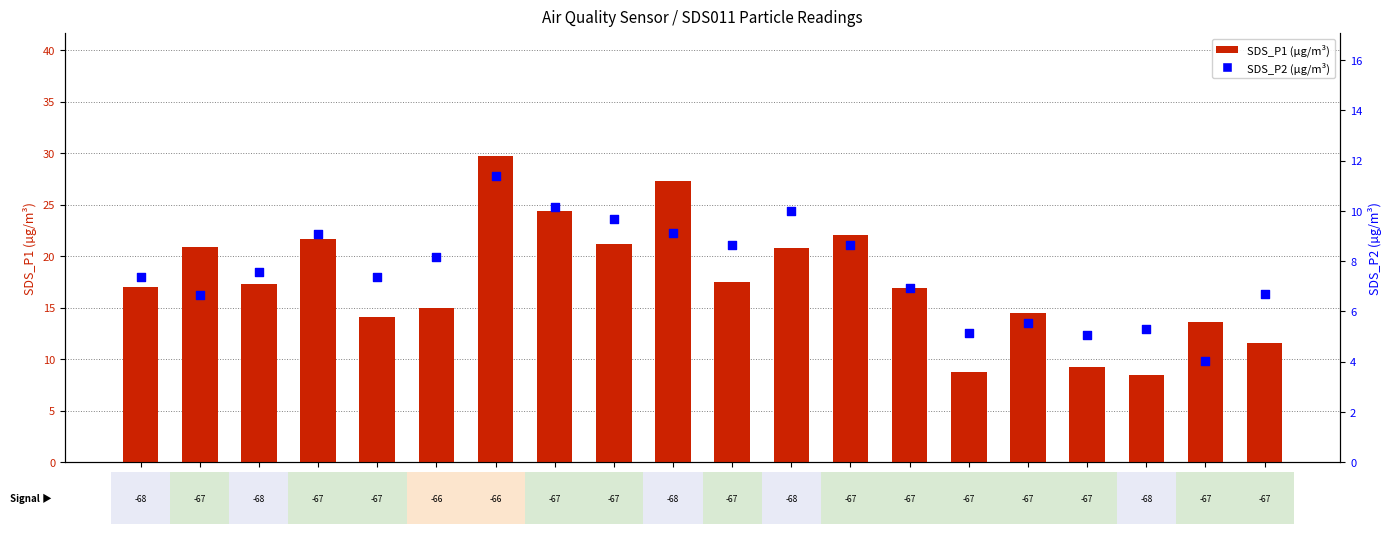

Which series has the largest Y range (max minus min)?

SDS_P1